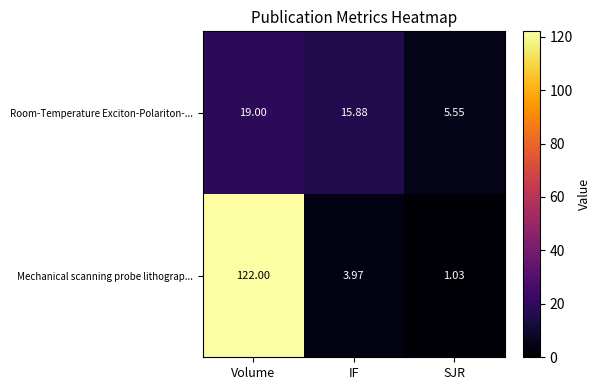

Rank the categories by Room-Temperature Exciton-Polariton-... value from lowest to highest.

SJR, IF, Volume